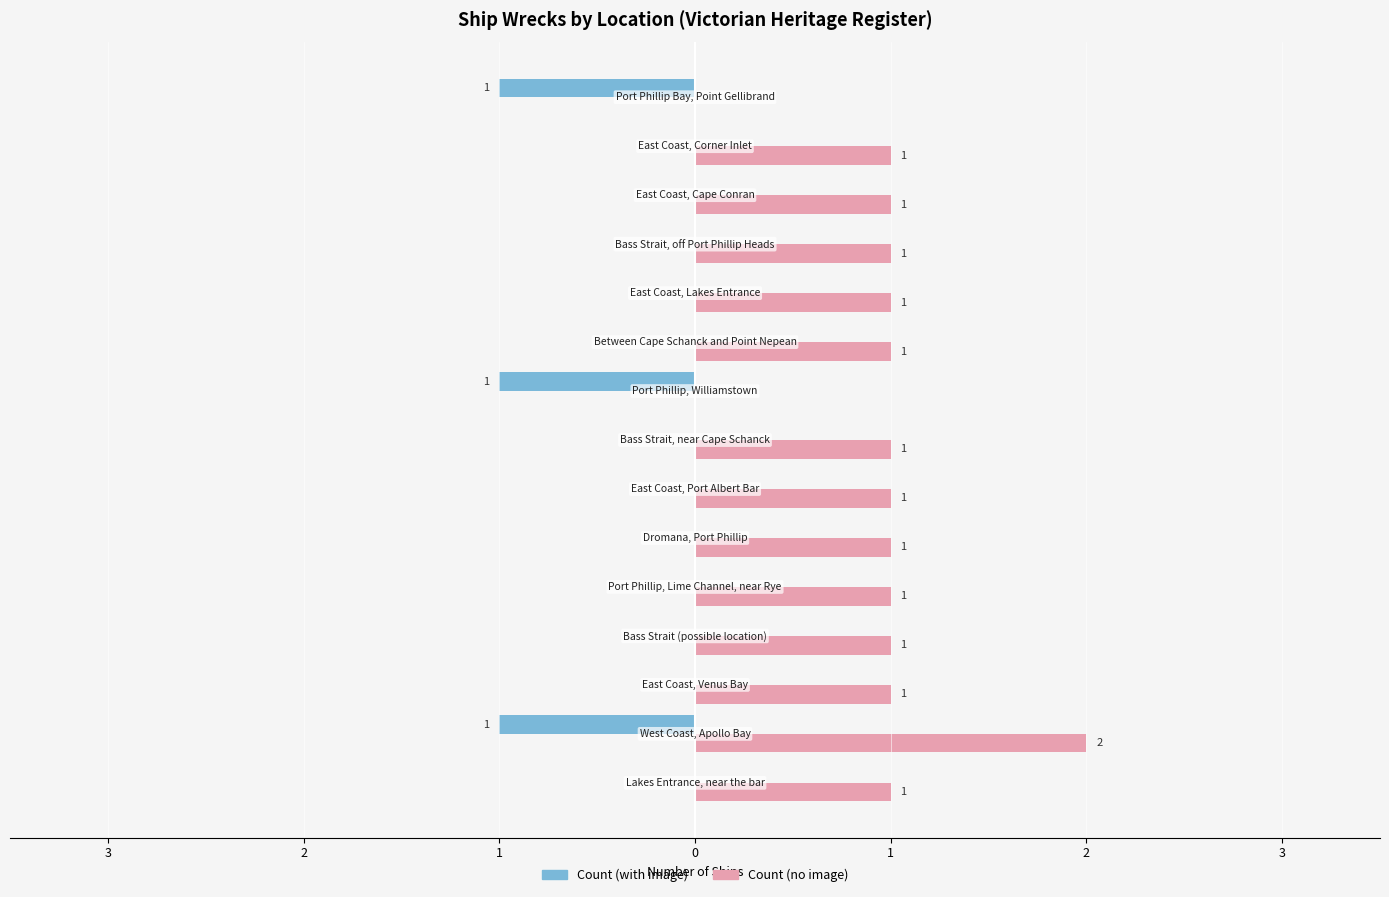

What are all the series names shown in the legend?

Count (with image), Count (no image)